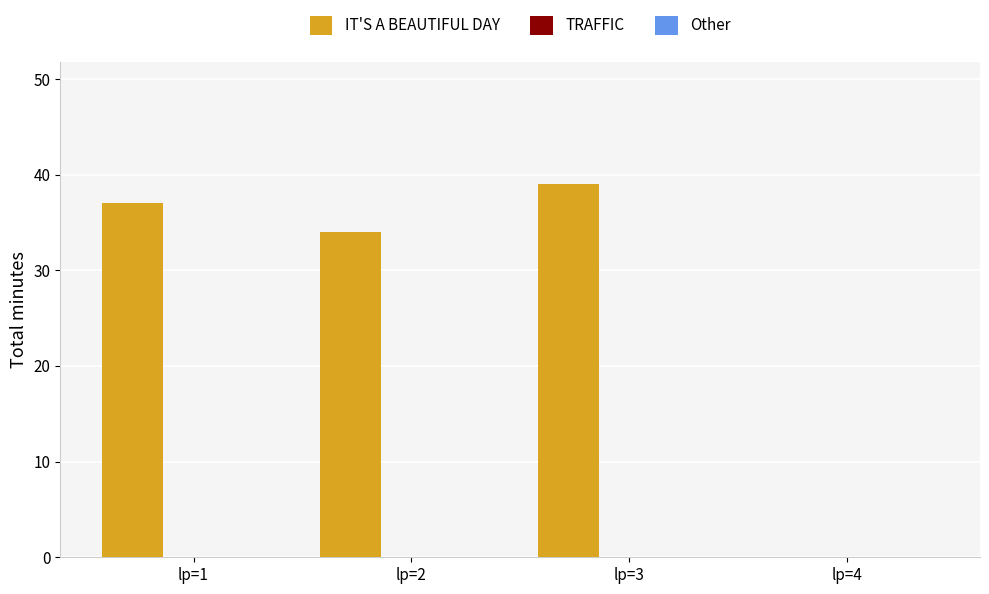

How many distinct data groups are displayed?

1